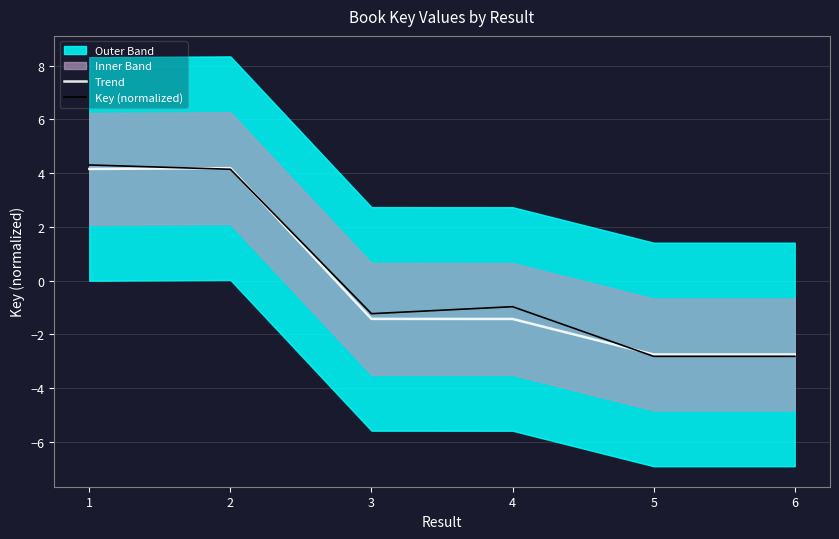

What is the greatest value displayed?

4.3